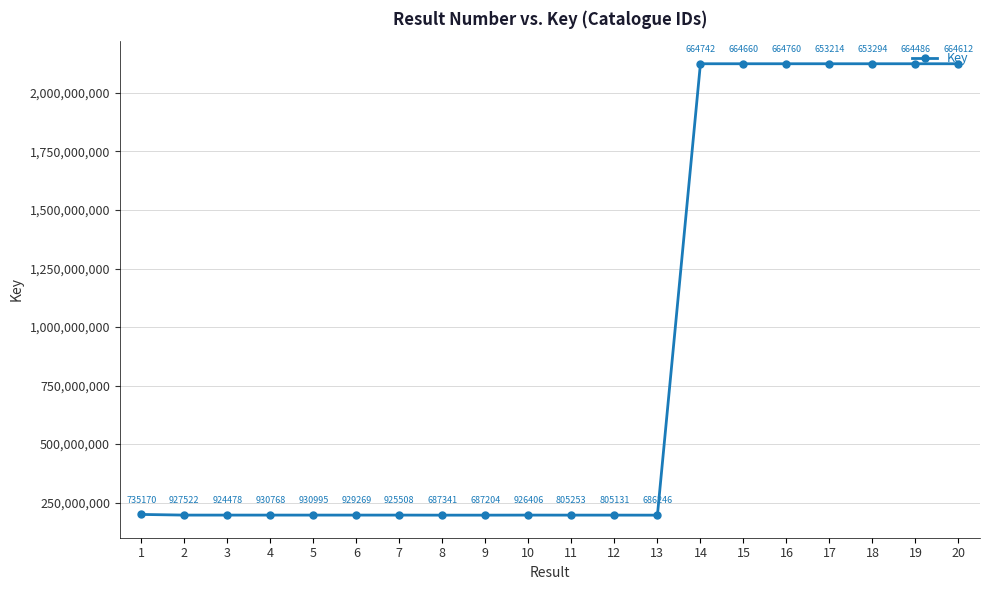

Where is the data nearest to the value 1160675503?

1